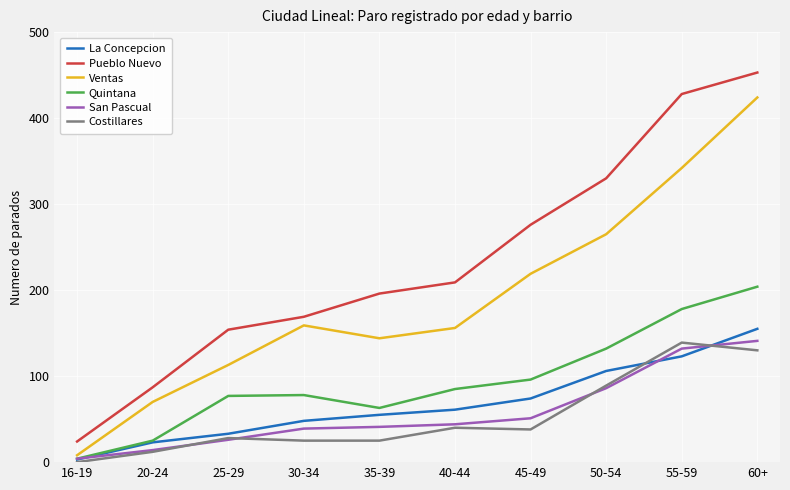

Does the chart have visible grid lines?

Yes